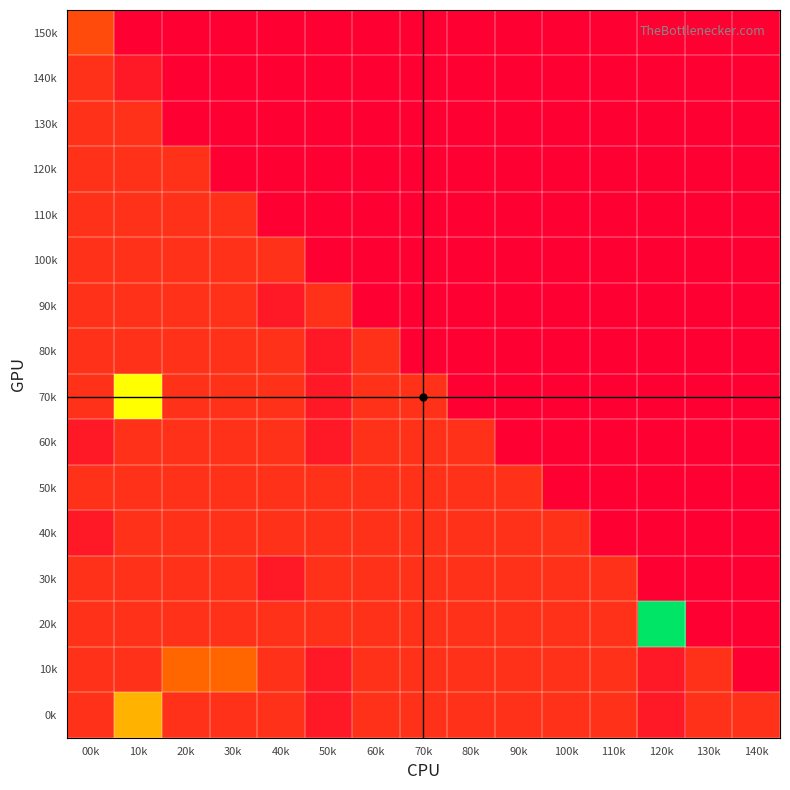

What is the difference between the highest and lowest values at 20k?

4